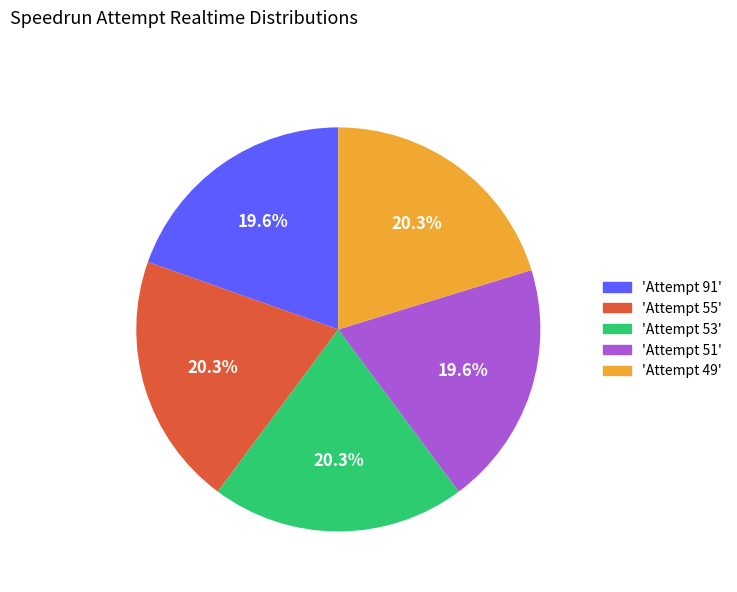

Which has a higher value, 'Attempt 55' or 'Attempt 51'?

'Attempt 55'